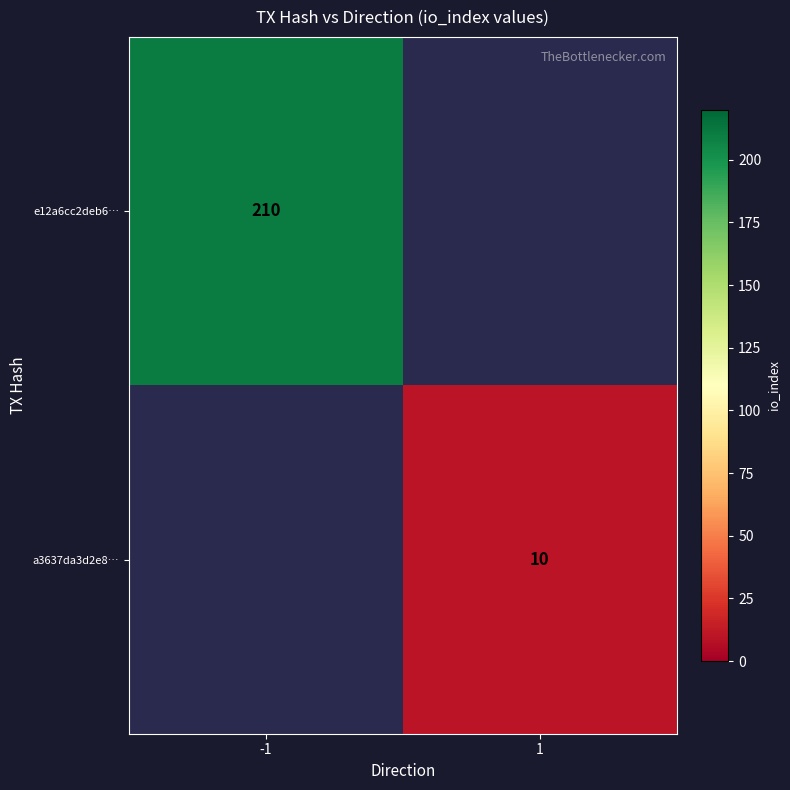

The value of e12a6cc2deb6… at -1 is 336. True or false?

False